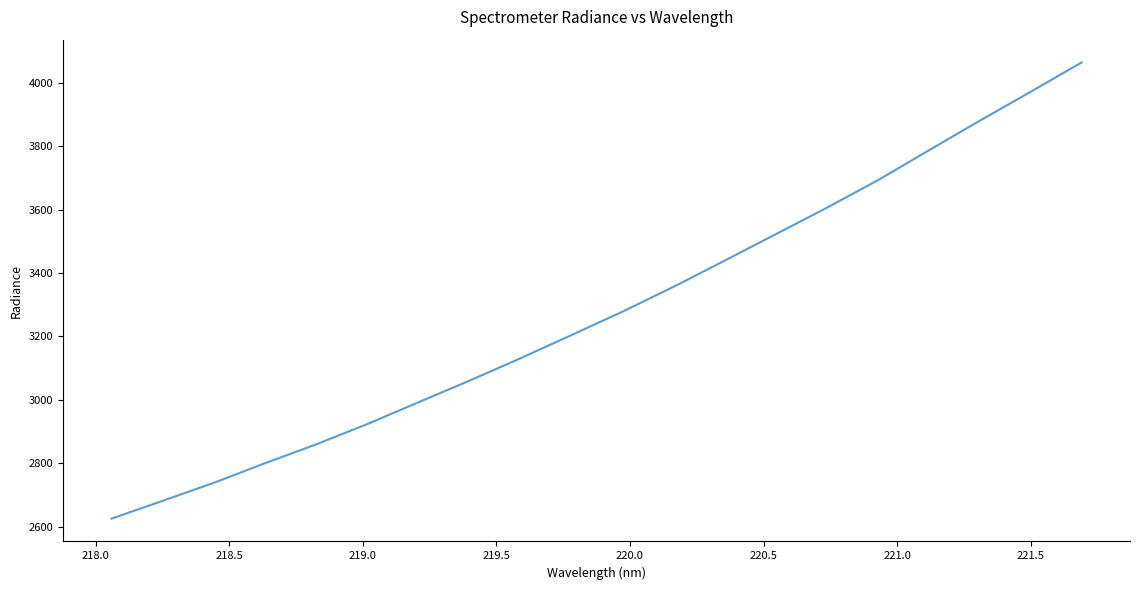

What is the greatest value displayed?

4063.8